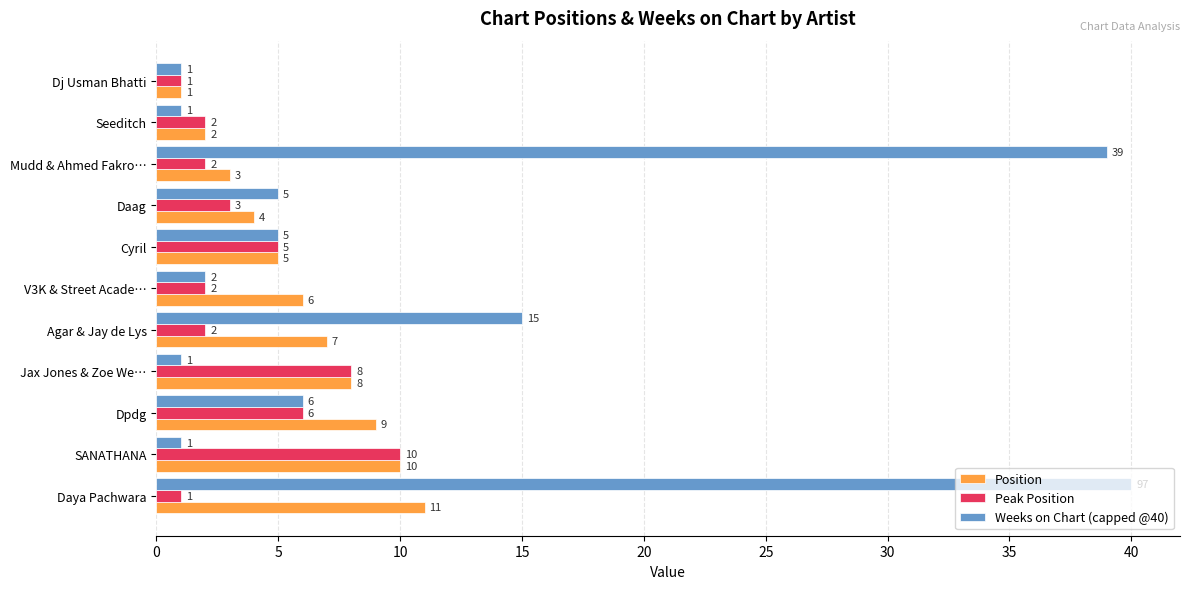

What is the sum of all Weeks on Chart (capped @40) values?

116